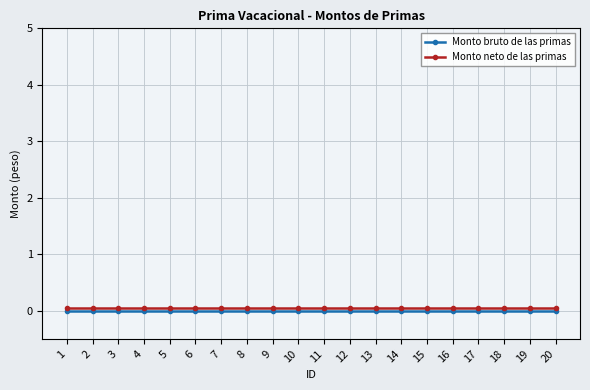

Is it true that Monto neto de las primas equals 0.1 at 16?

True